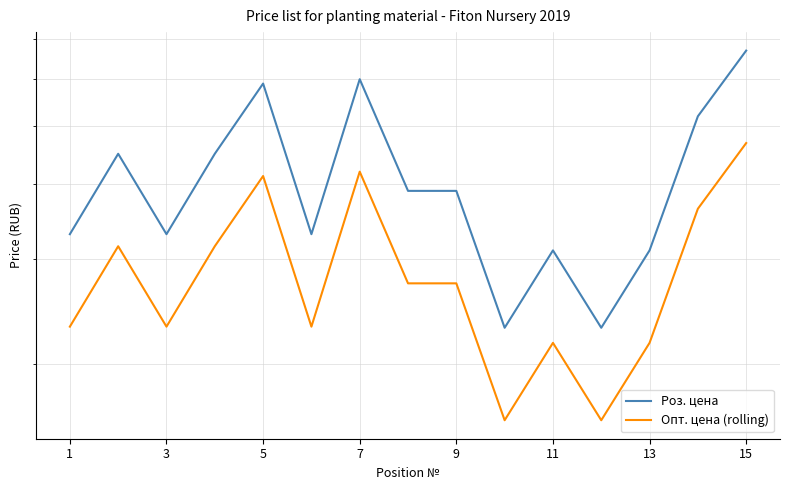

True or false: Роз. цена has a value of 5678 at 3.

False